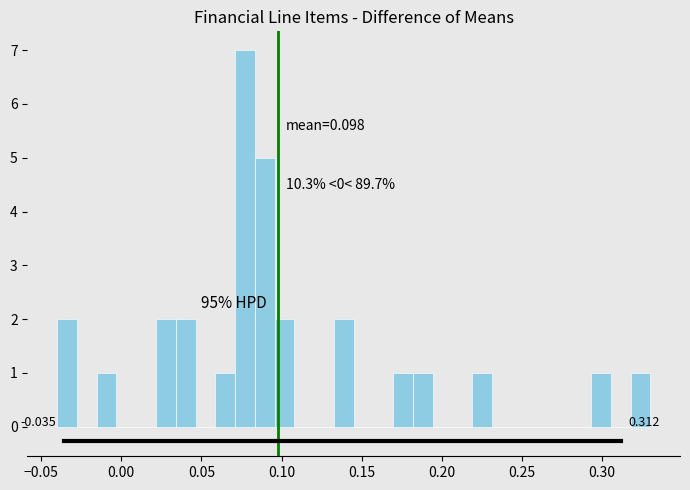

Read against the x-axis, roughly where is the centre of the tallest bar?

0.075